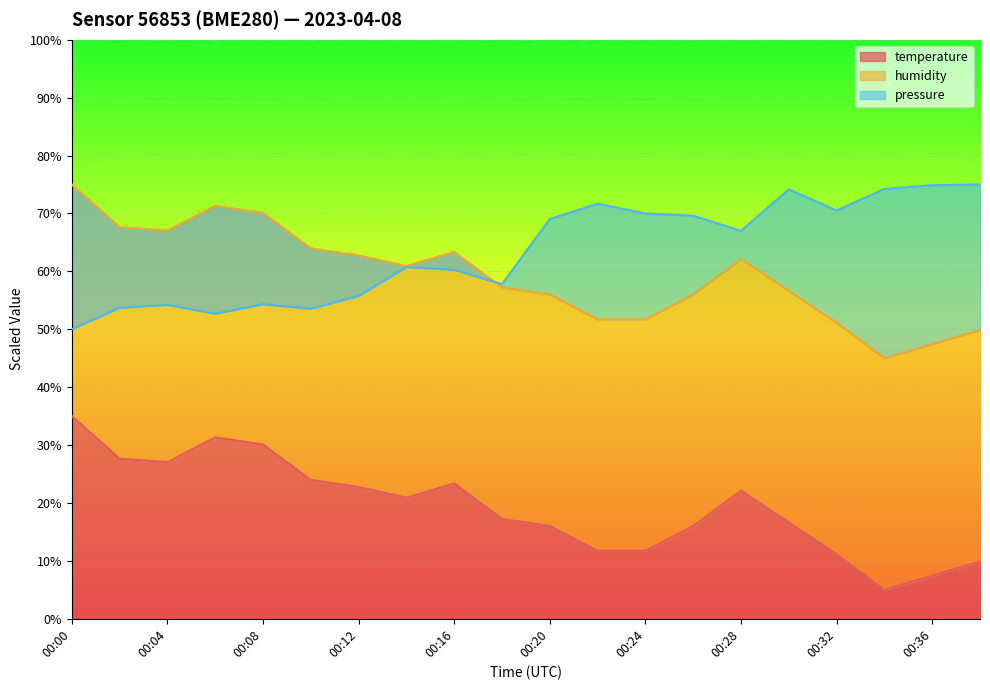

At which label does temperature reach its peak?

00:00